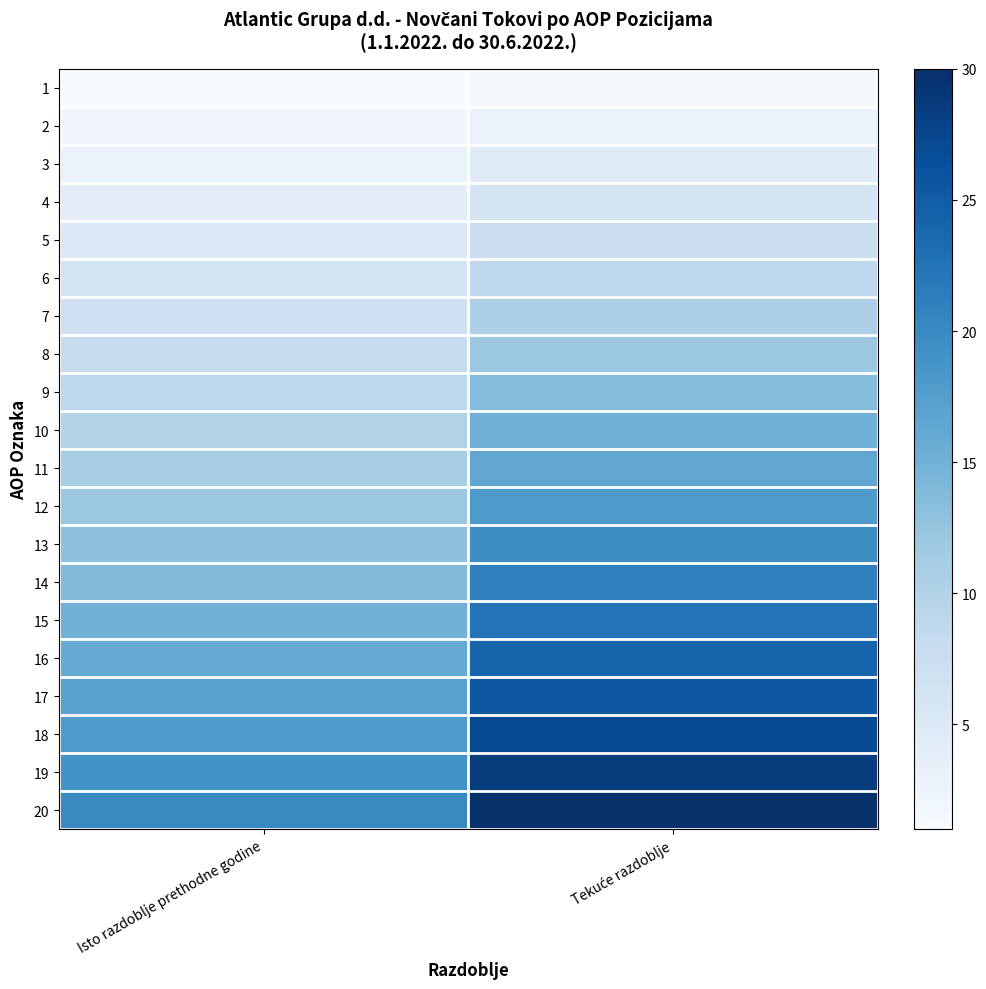

At Tekuće razdoblje, list the series in order from smallest to largest.

1, 2, 3, 4, 5, 6, 7, 8, 9, 10, 11, 12, 13, 14, 15, 16, 17, 18, 19, 20